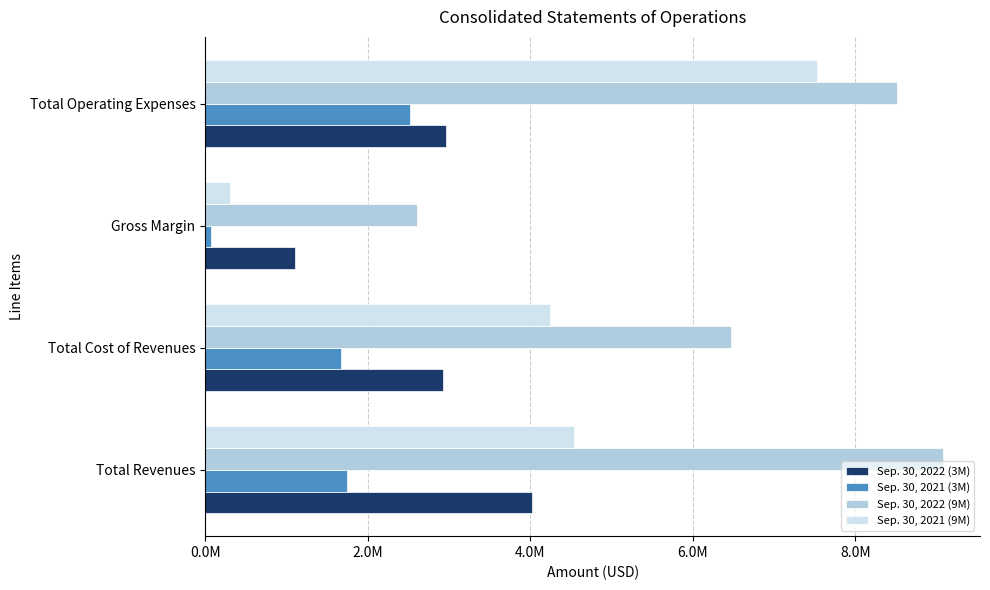

What are all the series names shown in the legend?

Sep. 30, 2022 (3M), Sep. 30, 2021 (3M), Sep. 30, 2022 (9M), Sep. 30, 2021 (9M)